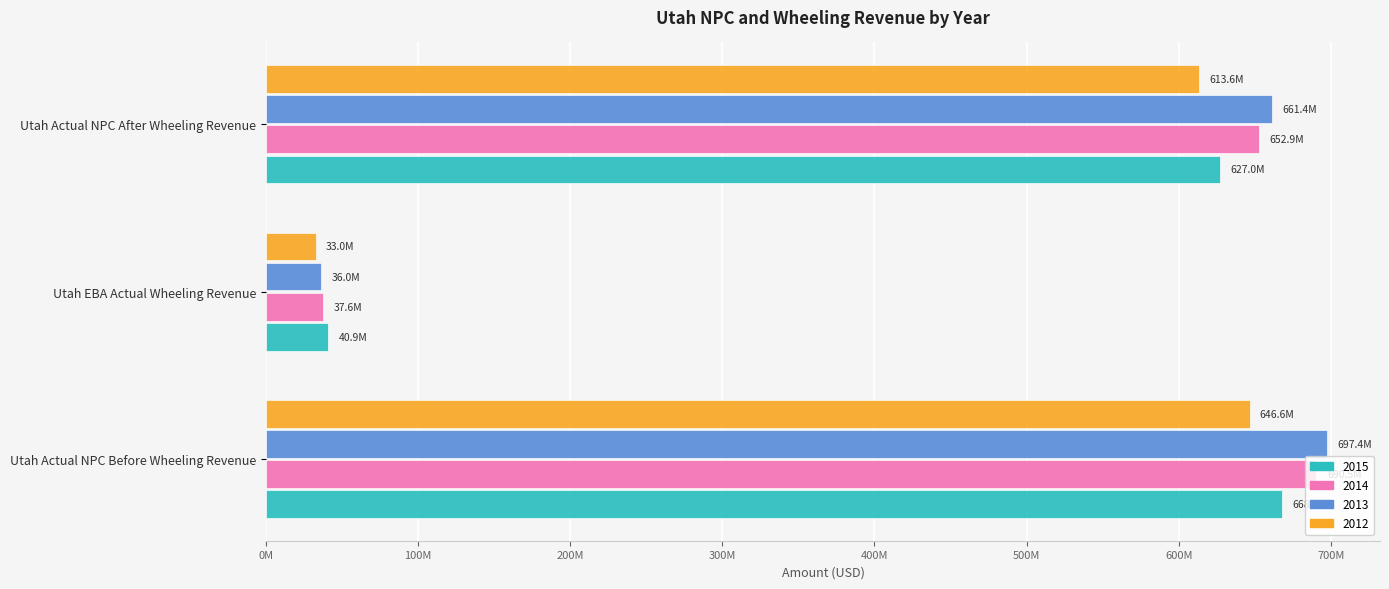

At which label is 2013 closest to 366725995?

Utah Actual NPC After Wheeling Revenue